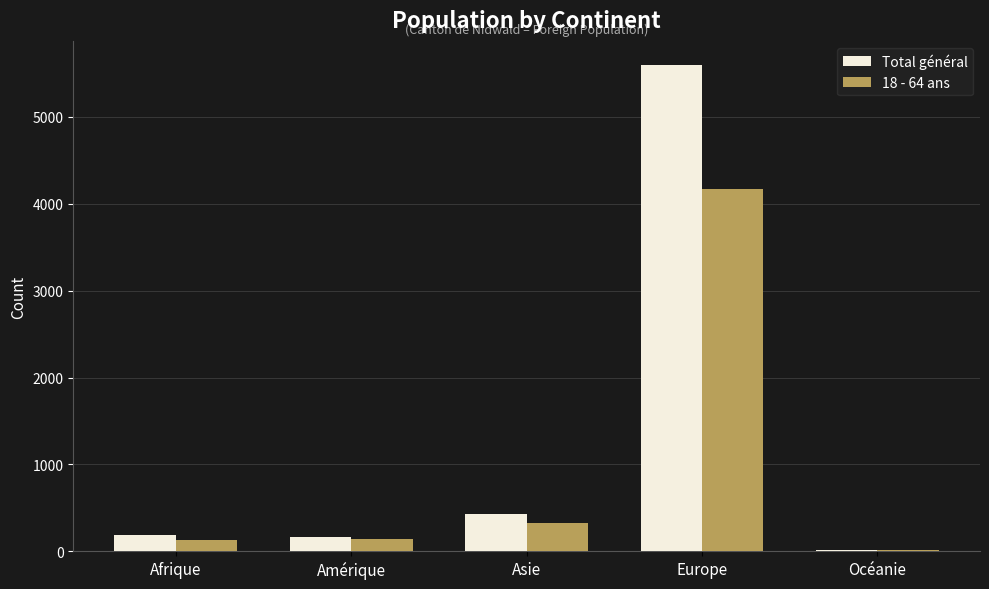

Between Afrique and Europe, which series saw the biggest shift?

Total général